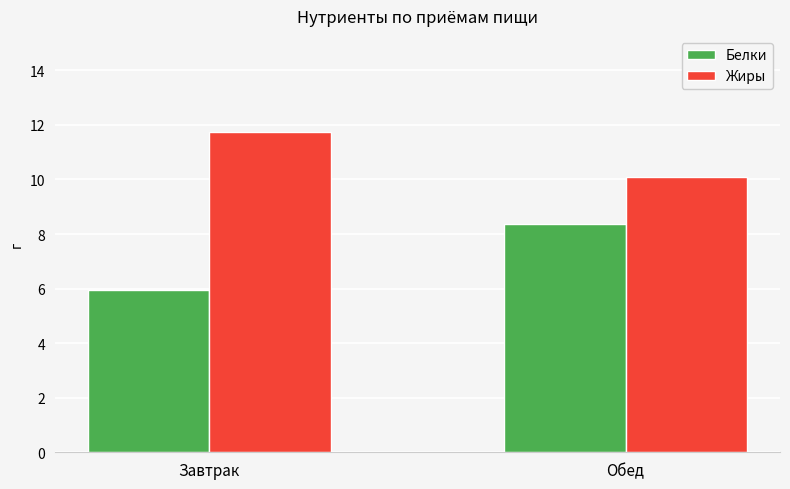

What is the label of the 1st bar from the right?

Обед